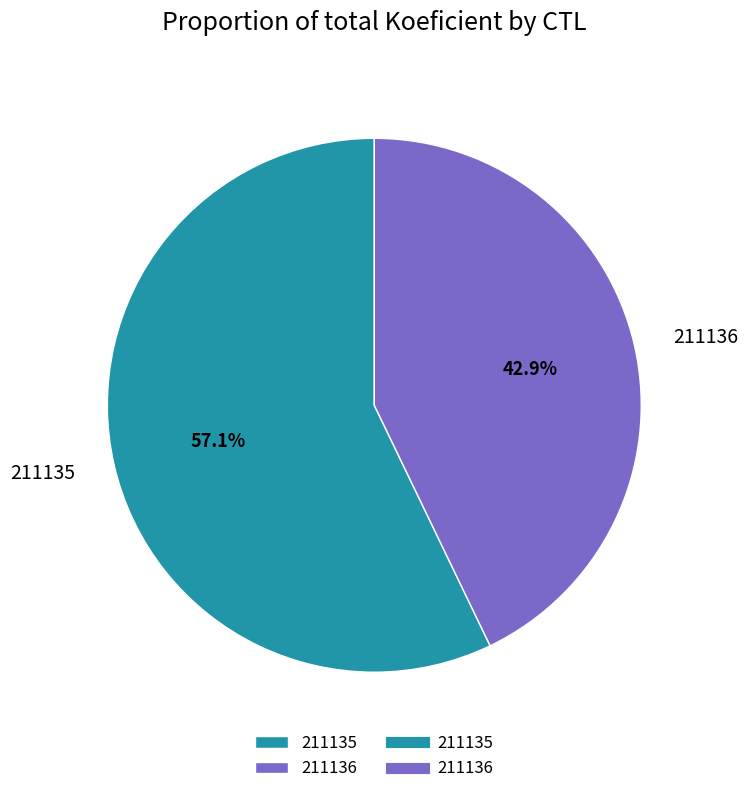

Combined, do 211136 and 211135 account for over 50%?

Yes